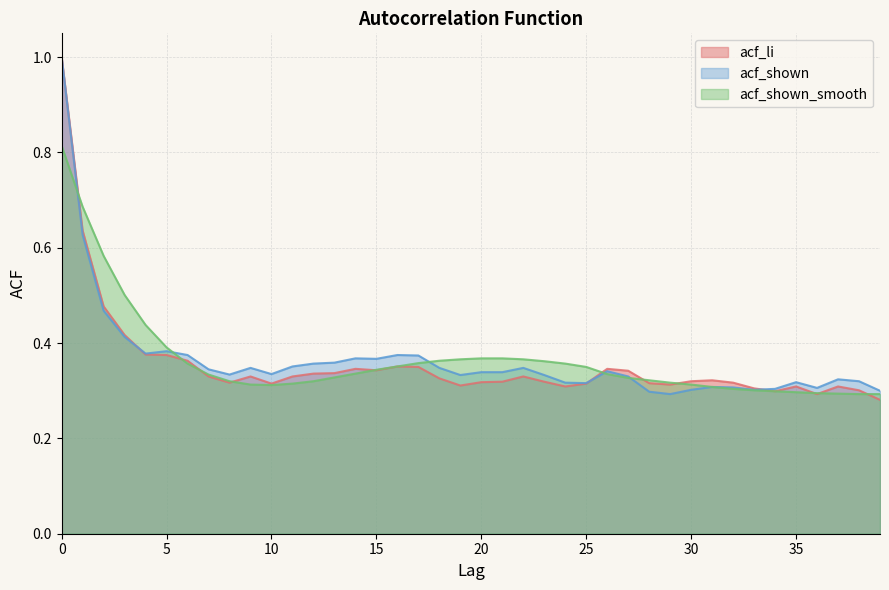

True or false: acf_li has more than 1 interior local peaks.

True